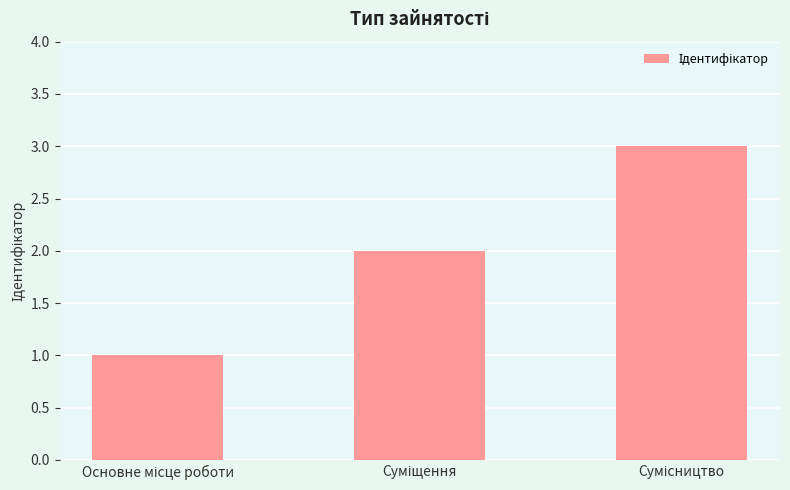

How many values are below 2?

1